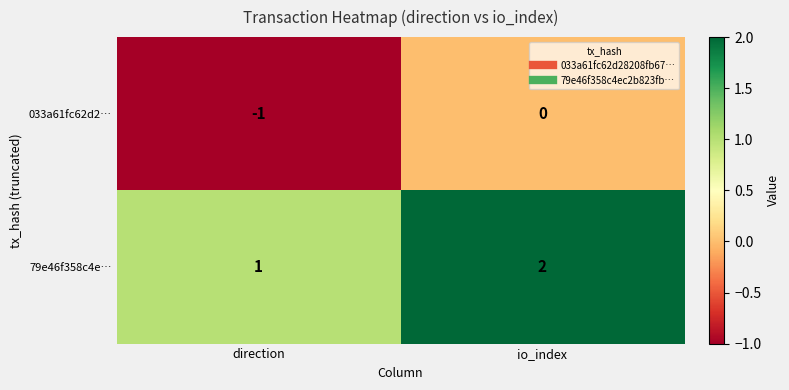

What is the sum of the 79e46f358c4e… values at direction and io_index?

3